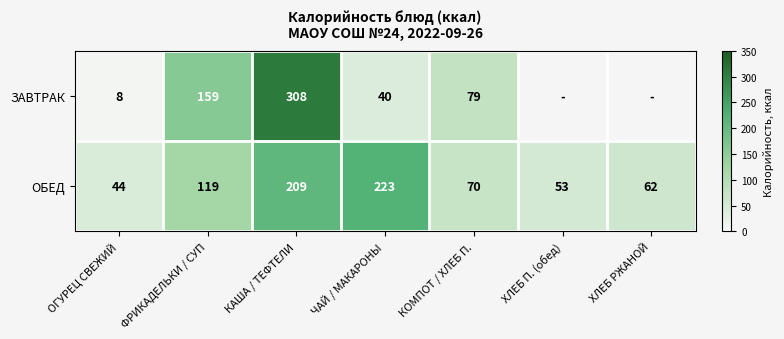

What is the average value of the ОБЕД series?

111